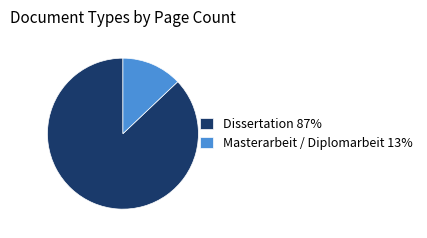

Which category accounts for the majority?

Dissertation